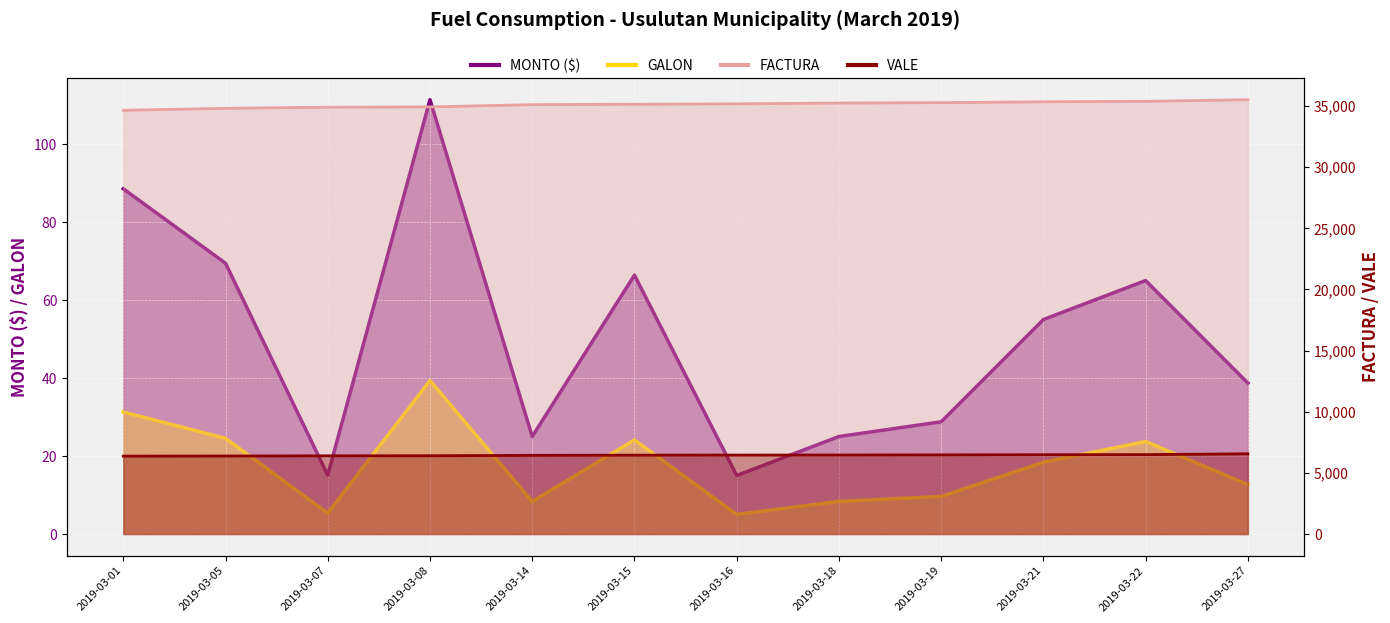

True or false: GALON and VALE cross at least once.

False